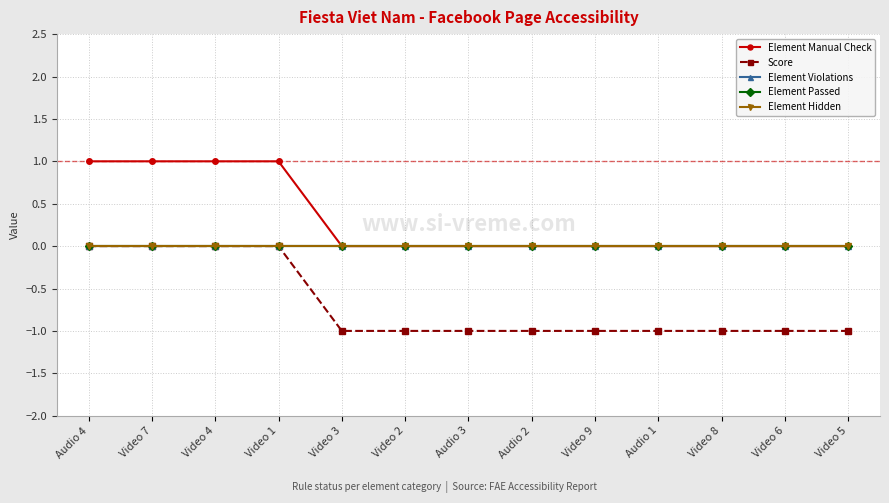

What is the sum of all Score values?

-9